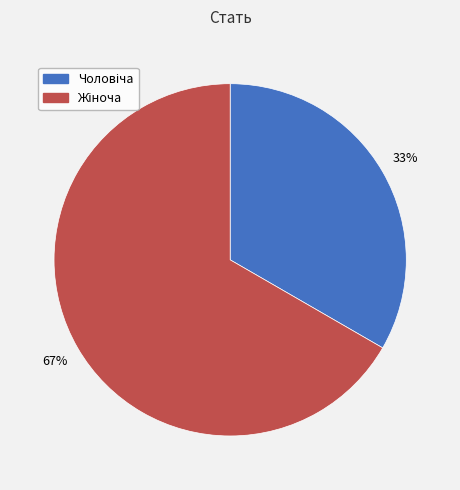

To the nearest percent, what is the average slice percentage?

50%